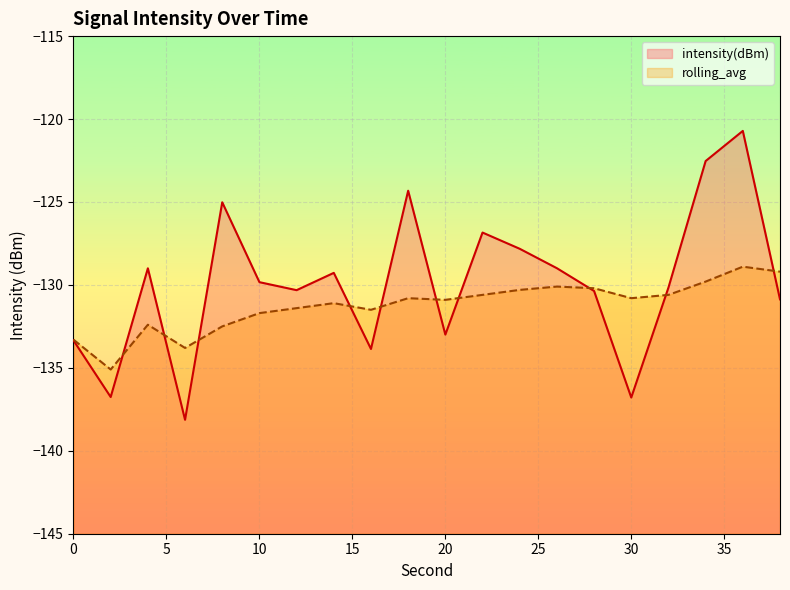

What are all the series names shown in the legend?

intensity(dBm), rolling_avg